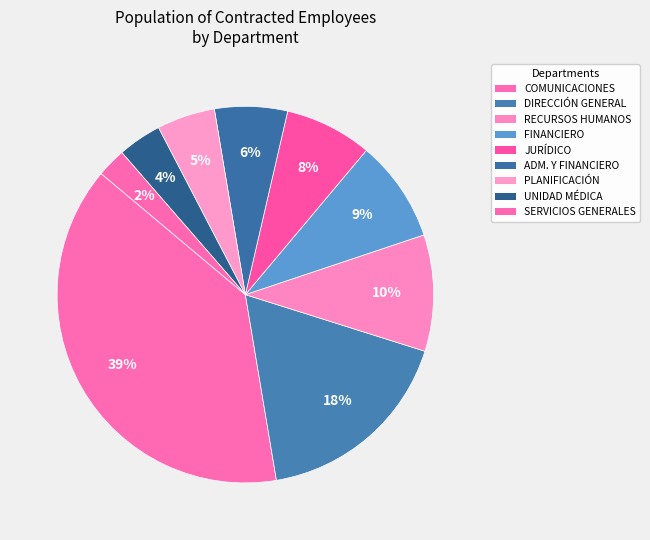

Is there any slice that represents more than half of the pie?

No